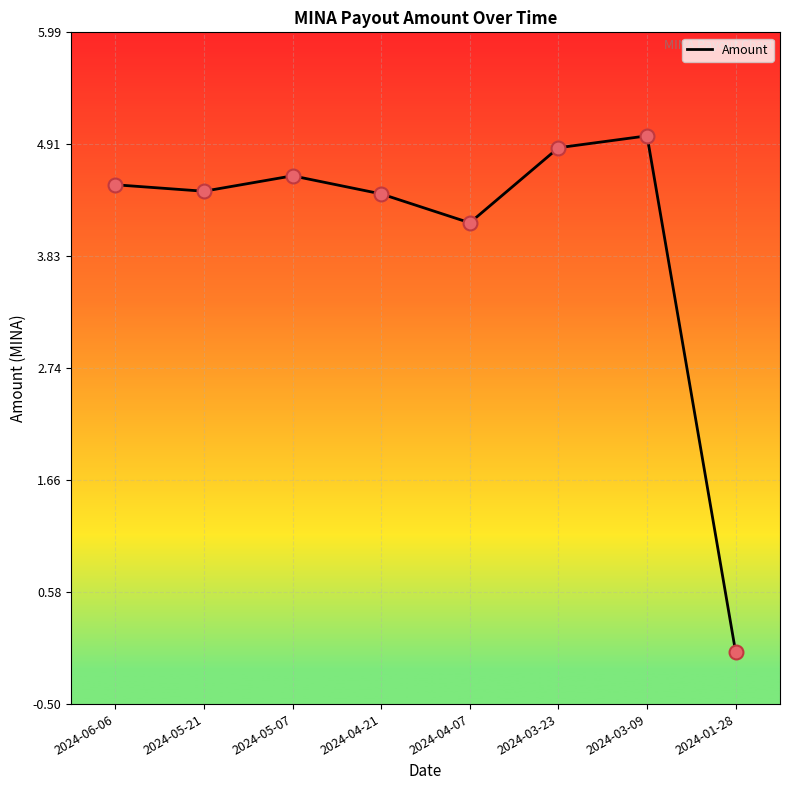

What is the ratio of the value at 2024-06-06 to the value at 2024-05-07?

1.0